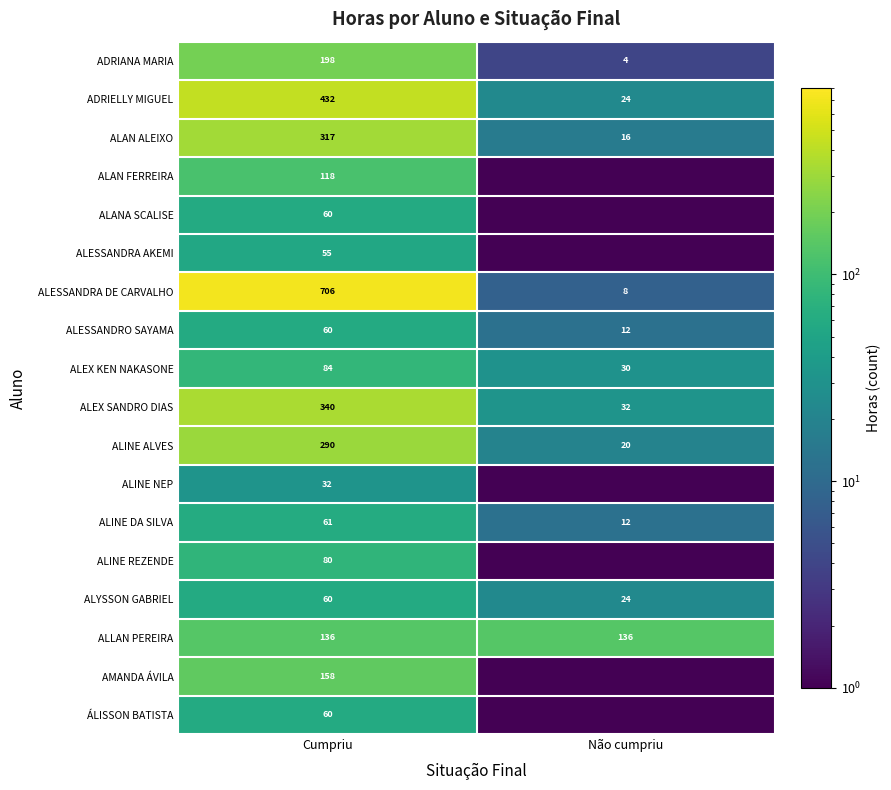

At how many categories does at least one series exceed 333?

1